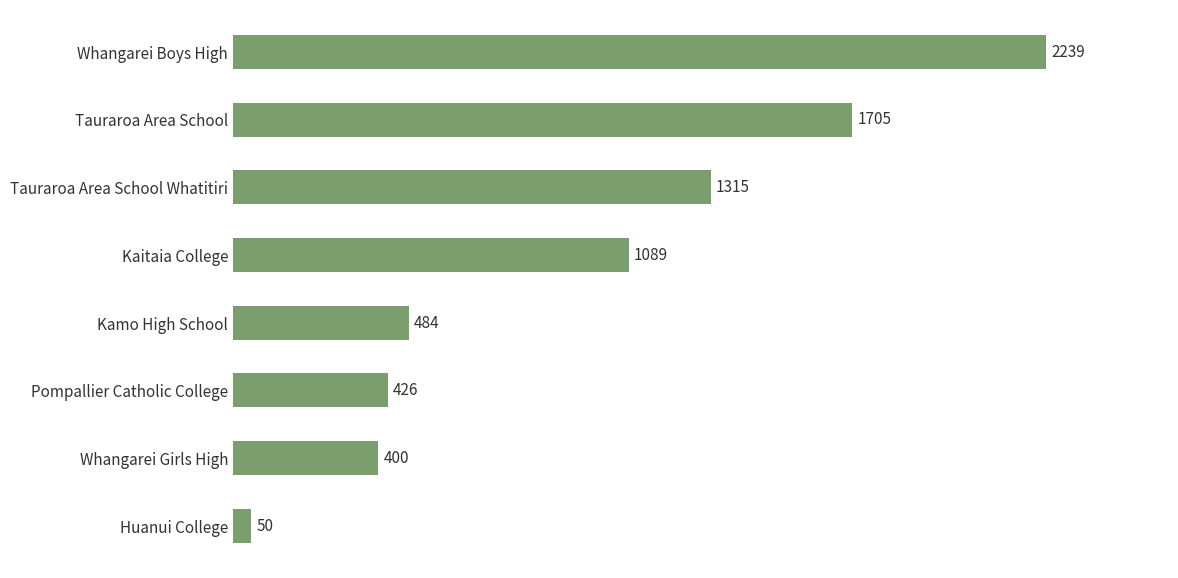

What is the change in value from Kamo High School to Huanui College?

-434